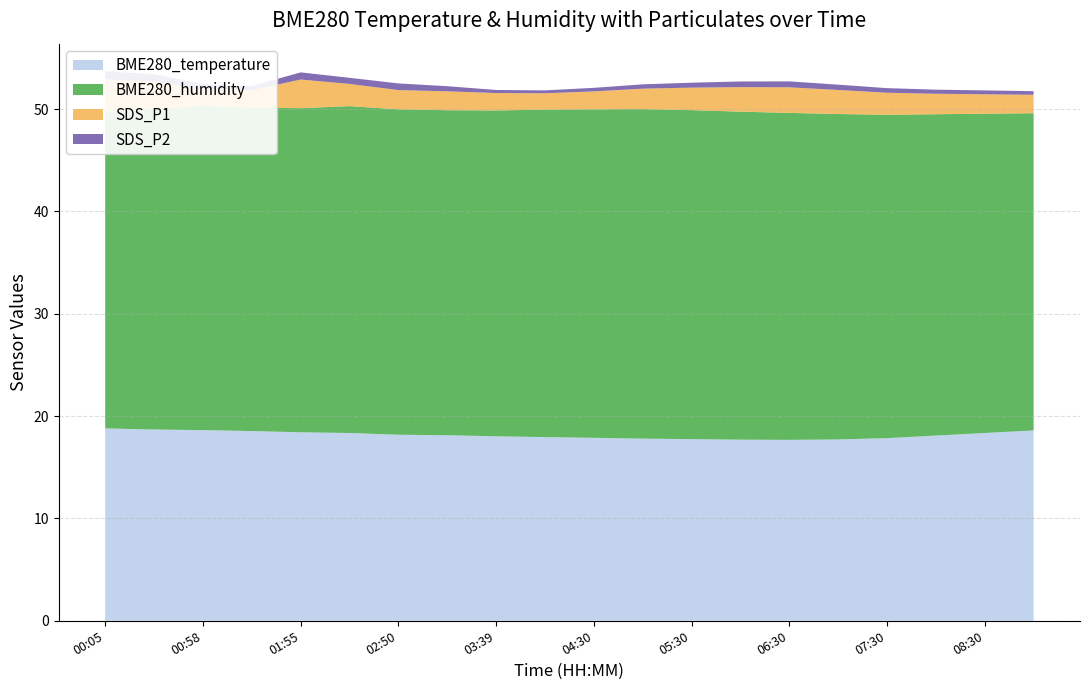

Reading left to right, extract all data points from this chart.

BME280_temperature: 00:05=18.8	00:32=18.7	00:58=18.6	01:26=18.5	01:55=18.4	02:23=18.4	02:50=18.2	03:17=18.1	03:39=18.0	04:00=17.9	04:30=17.9	05:00=17.8	05:30=17.8	06:00=17.7	06:30=17.7	07:00=17.7	07:30=17.9	08:00=18.1	08:30=18.4	09:00=18.6
BME280_humidity: 00:05=30.9	00:32=31.4	00:58=31.7	01:26=31.6	01:55=31.7	02:23=31.9	02:50=31.8	03:17=31.8	03:39=31.8	04:00=32.0	04:30=32.1	05:00=32.2	05:30=32.1	06:00=32.0	06:30=31.9	07:00=31.8	07:30=31.6	08:00=31.4	08:30=31.2	09:00=31.0
SDS_P1: 00:05=3.2	00:32=2.6	00:58=1.6	01:26=1.7	01:55=2.8	02:23=2.2	02:50=1.9	03:17=1.9	03:39=1.7	04:00=1.6	04:30=1.8	05:00=2.0	05:30=2.2	06:00=2.4	06:30=2.5	07:00=2.4	07:30=2.1	08:00=2.0	08:30=1.9	09:00=1.8
SDS_P2: 00:05=0.8	00:32=0.7	00:58=0.5	01:26=0.4	01:55=0.7	02:23=0.6	02:50=0.7	03:17=0.5	03:39=0.3	04:00=0.3	04:30=0.3	05:00=0.4	05:30=0.5	06:00=0.6	06:30=0.6	07:00=0.5	07:30=0.5	08:00=0.4	08:30=0.4	09:00=0.3